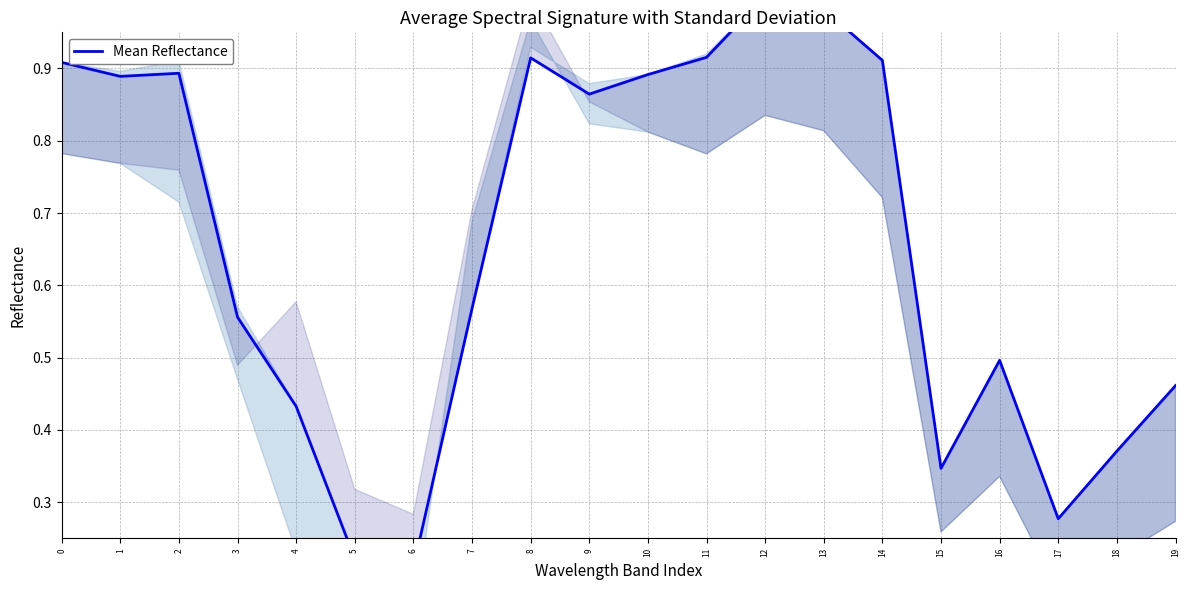

True or false: the data has more than 0 interior local peaks.

True